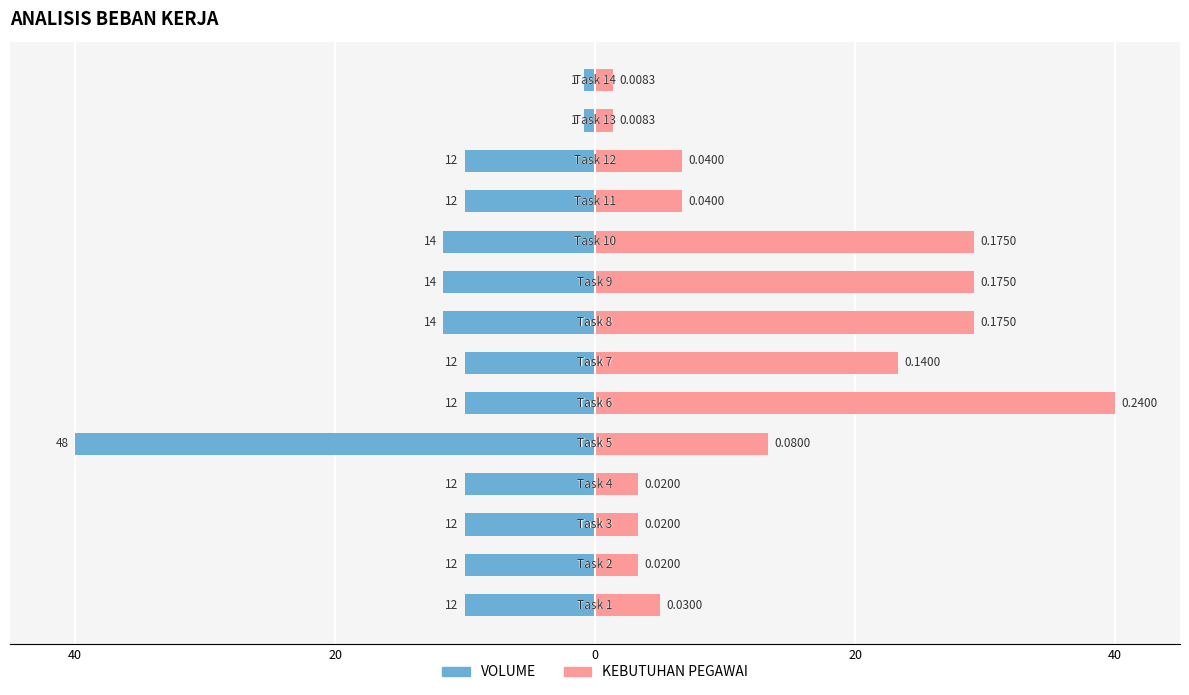

Is the value of KEBUTUHAN PEGAWAI at 7 greater than the value of VOLUME at 7?

Yes